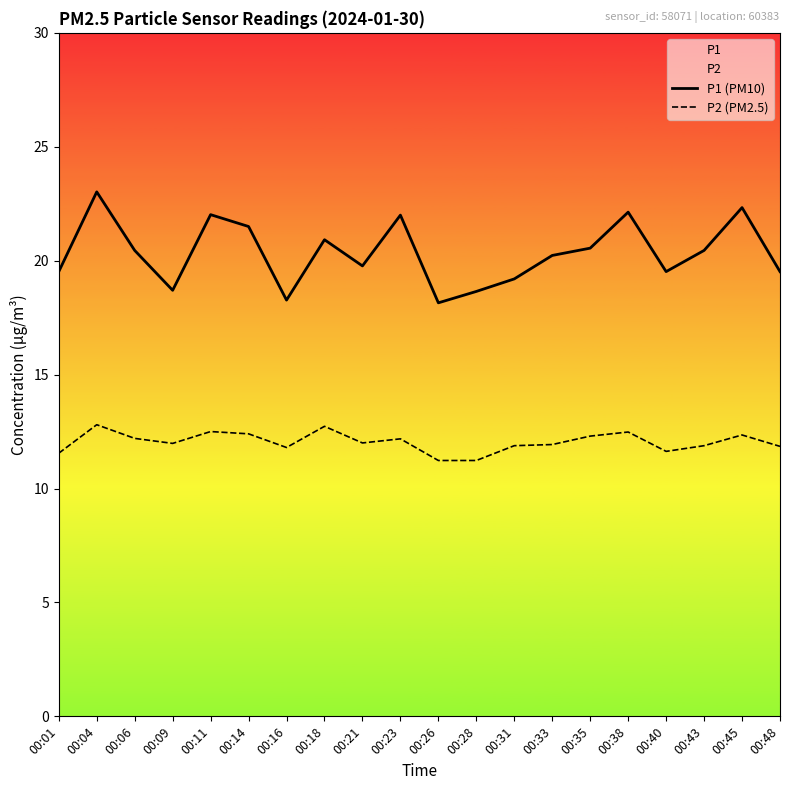

True or false: P1 (PM10) has a value of 10.8 at 00:04.

False